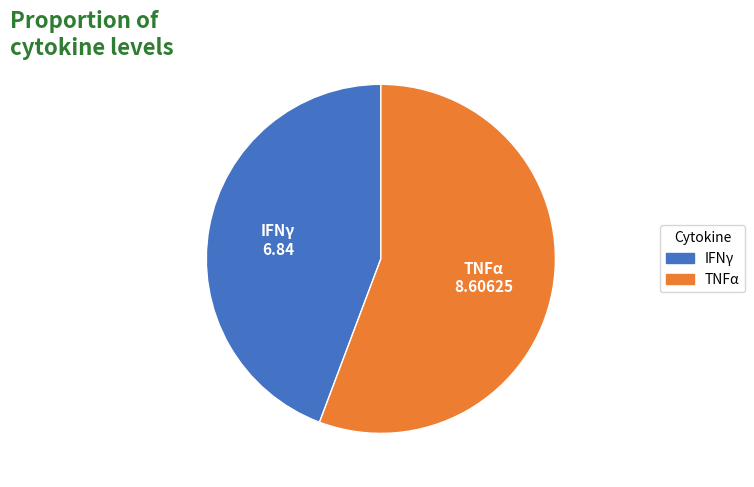

Which category accounts for the majority?

TNFα